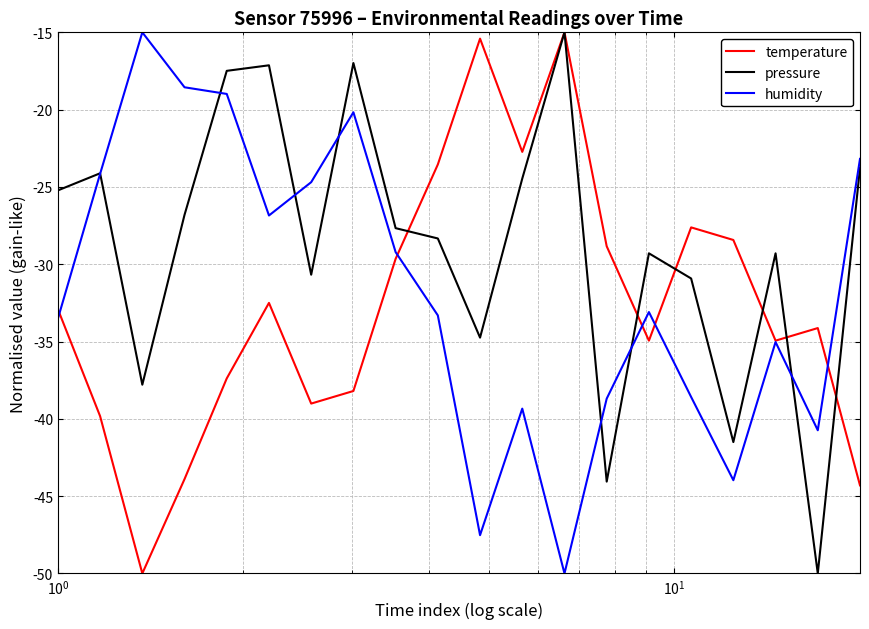

What is the highest value of the humidity series?

-15.0